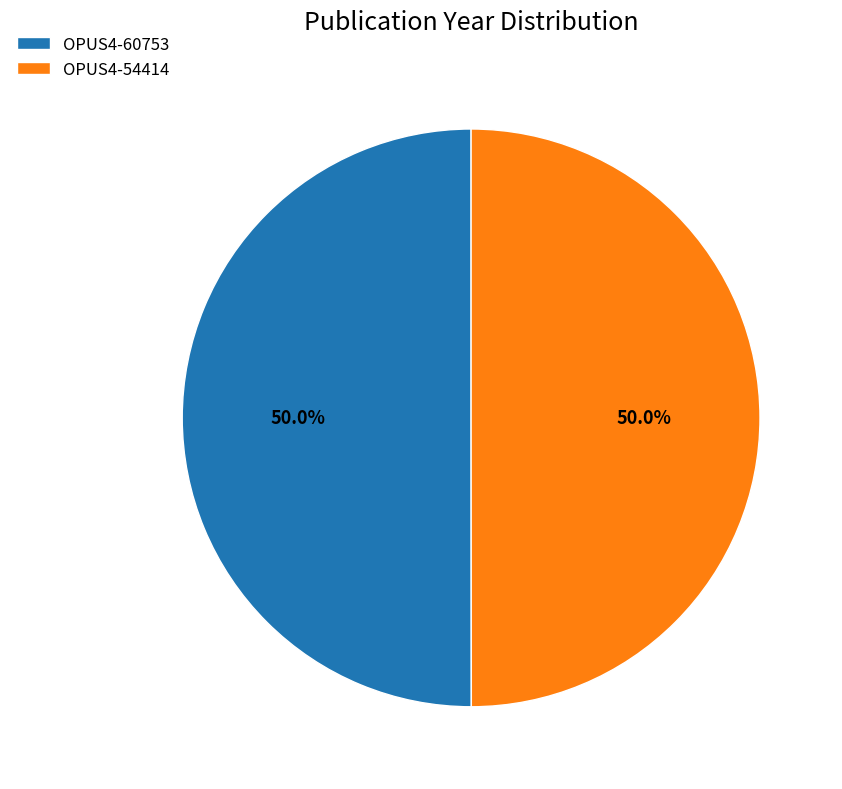

True or false: OPUS4-54414 accounts for 50% of the total.

True